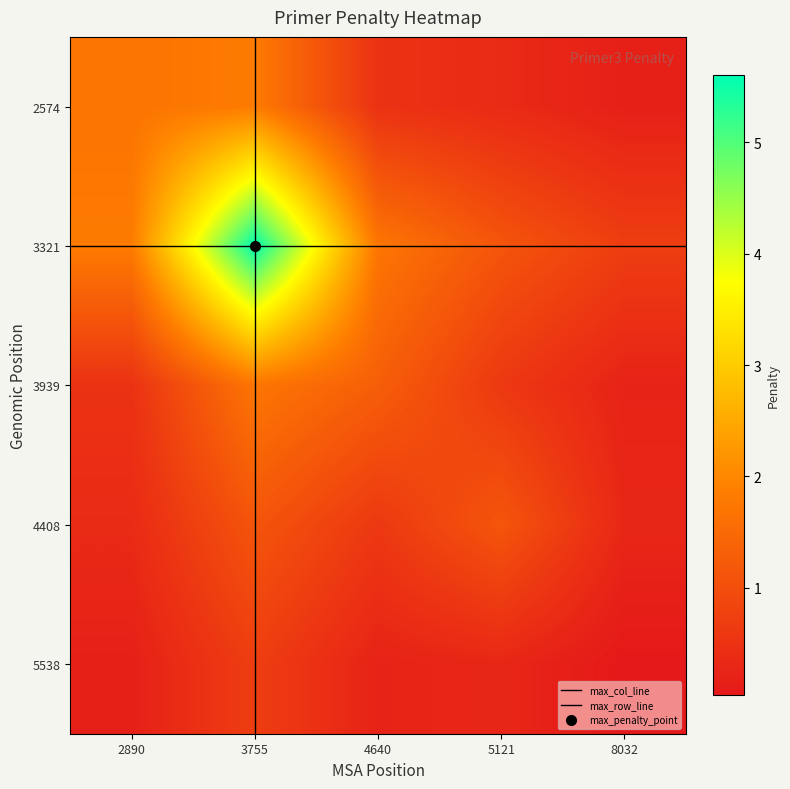

Rank the series by their maximum value, from lowest to highest.

5538, 4408, 3939, 2574, 3321